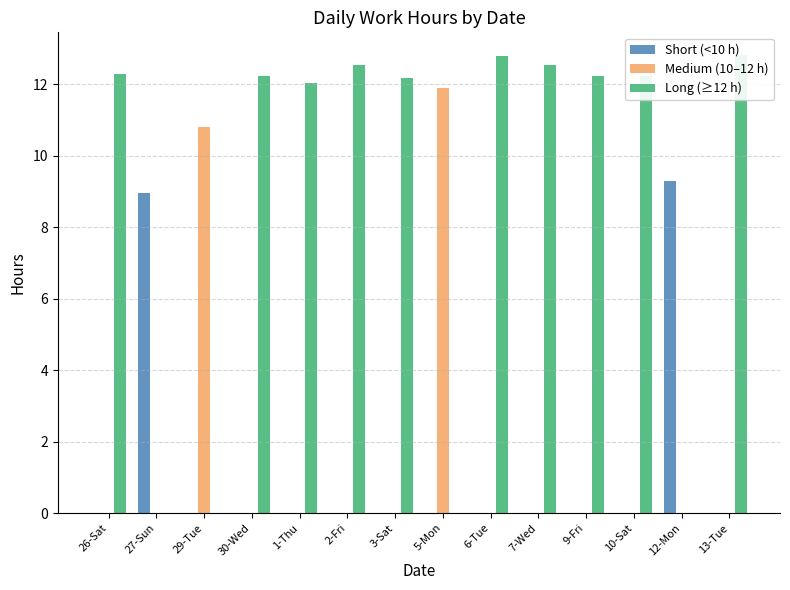

Rank the series by their maximum value, from lowest to highest.

Short (<10 h), Medium (10–12 h), Long (≥12 h)